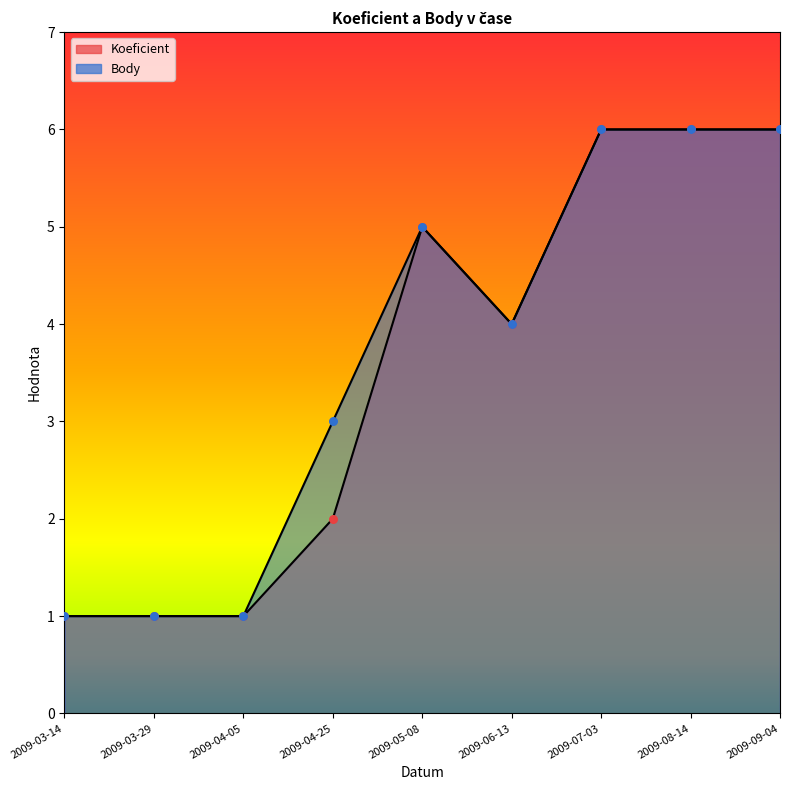

Which series has the widest spread of Y values?

Koeficient